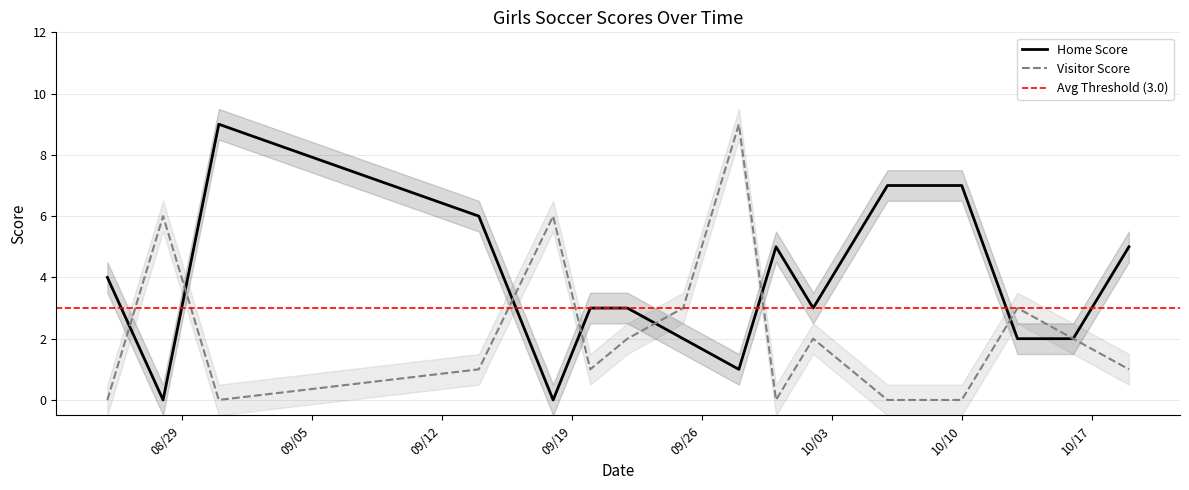

Which series has the widest spread of values?

Home Score